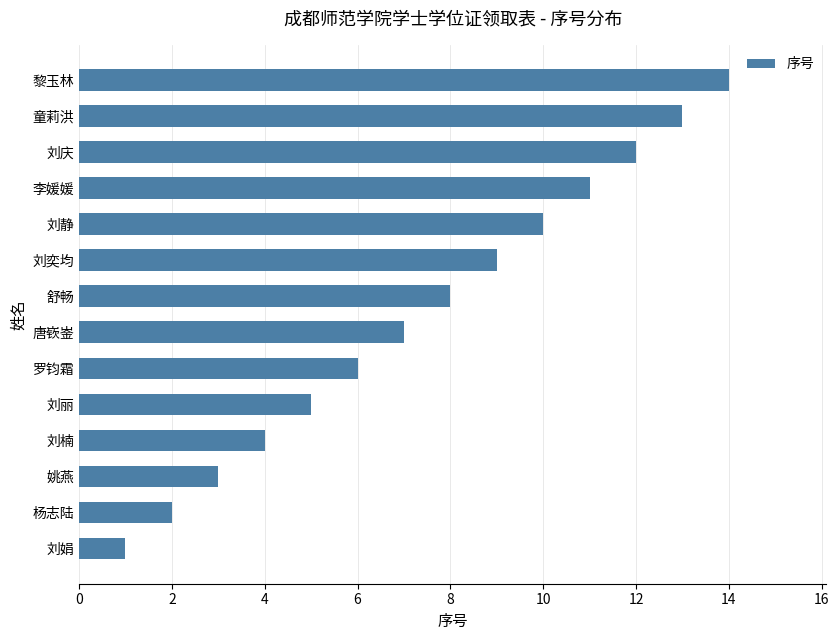

What is the difference between the values at 刘丽 and 刘奕均?

4